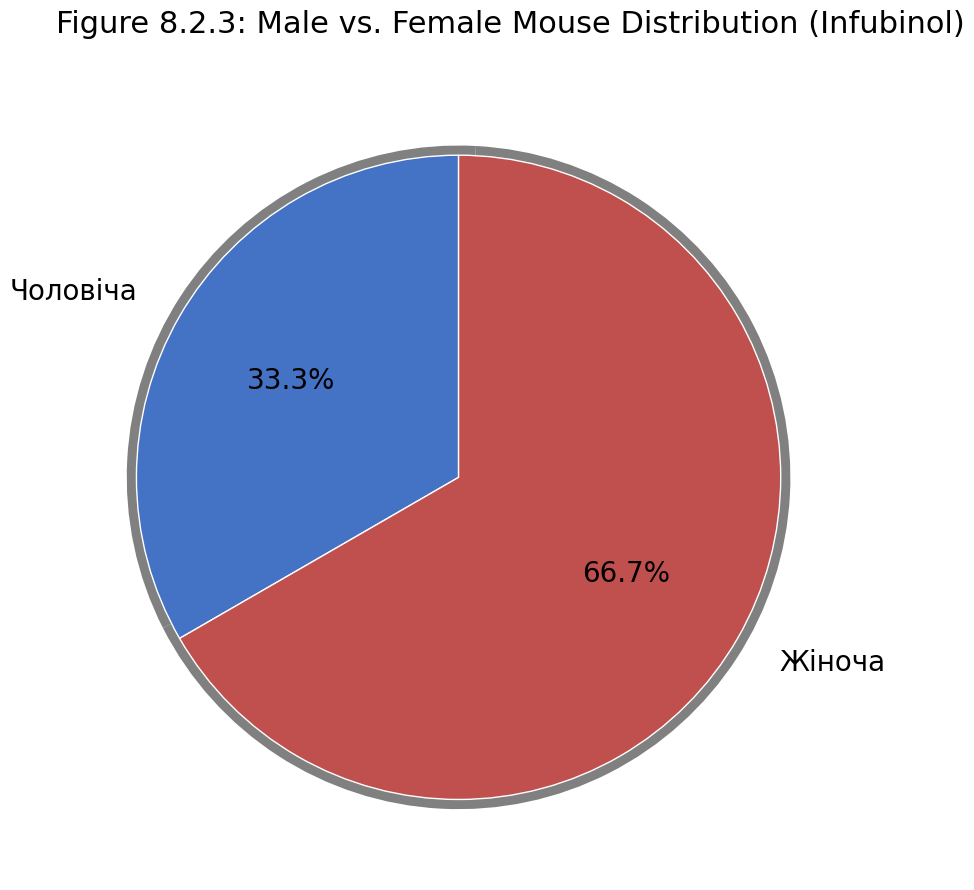

Count the number of slices in the pie.

2